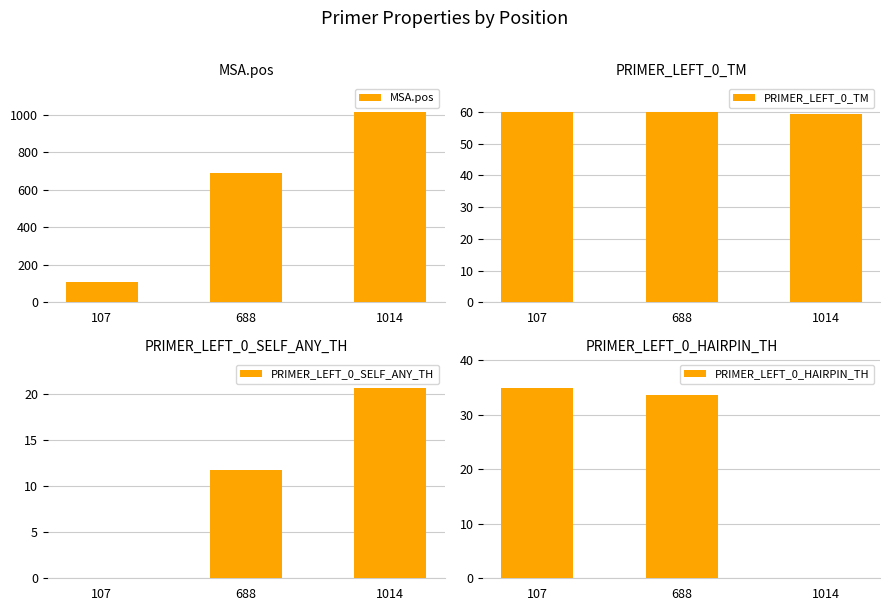

How many data points does each series have?

3